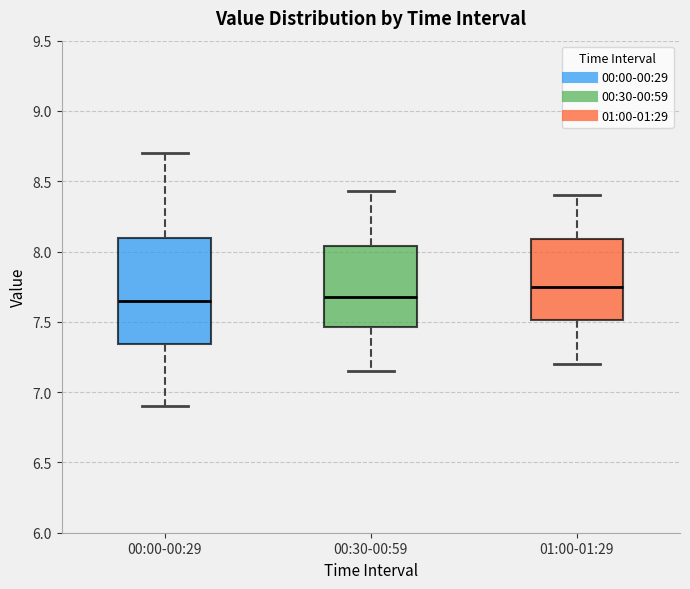

Reading left to right, read every box against the y-axis: the position of its median line, the range the box covers, and the ends of its whiskers. The values are not printed on the chart, so give them approximately, as read against the axis.

00:00-00:29: median 7.65, box 7.35 to 8.10, whiskers 6.90 to 8.70
00:30-00:59: median 7.70, box 7.45 to 8.05, whiskers 7.15 to 8.45
01:00-01:29: median 7.75, box 7.50 to 8.10, whiskers 7.20 to 8.40